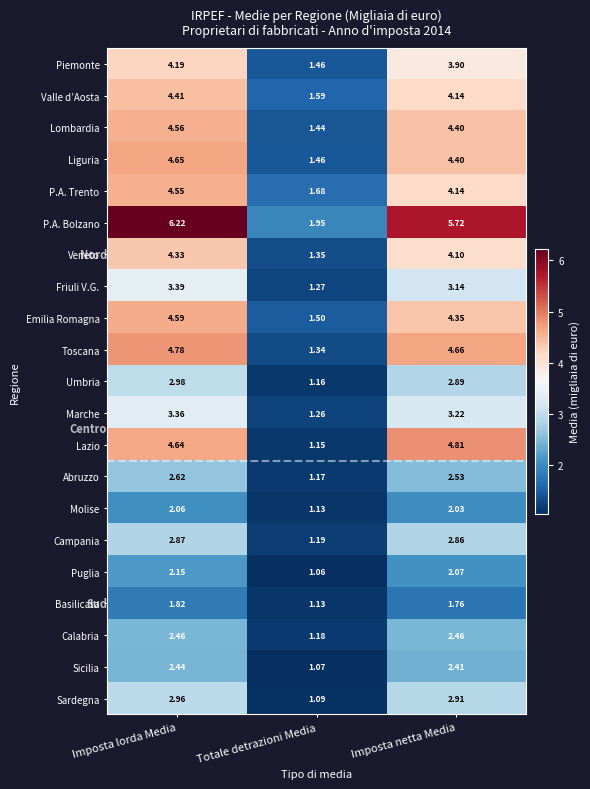

At Imposta lorda Media, list the series in order from smallest to largest.

Basilicata, Molise, Puglia, Sicilia, Calabria, Abruzzo, Campania, Sardegna, Umbria, Marche, Friuli V.G., Piemonte, Veneto, Valle d’Aosta, P.A. Trento, Lombardia, Emilia Romagna, Lazio, Liguria, Toscana, P.A. Bolzano